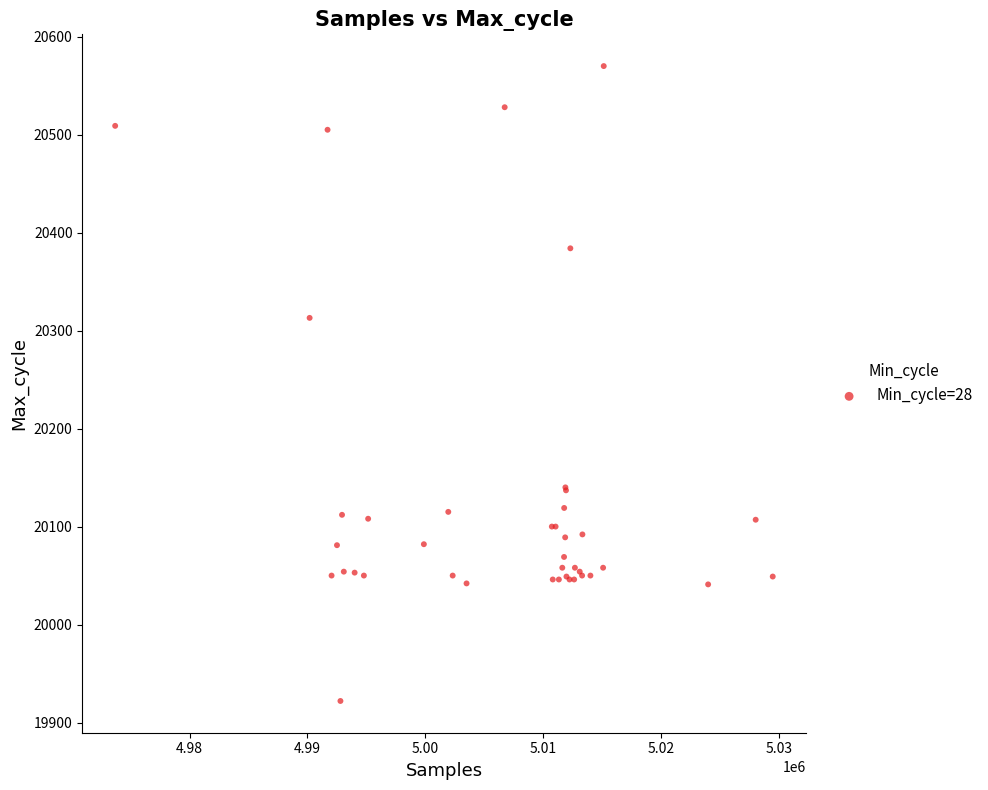

What Y value in the scatter plot is closest to 20246?

20313